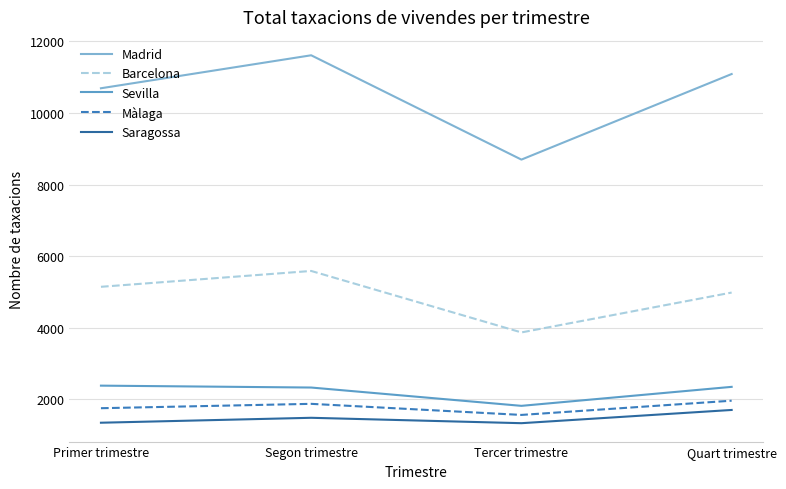

True or false: Madrid and Sevilla intersect in this chart.

False